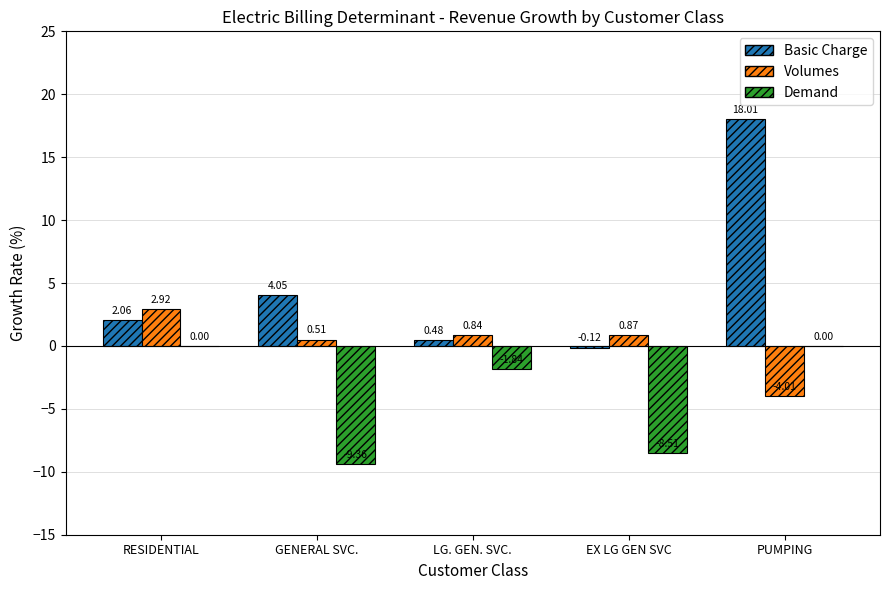

How many series are shown in this chart?

3